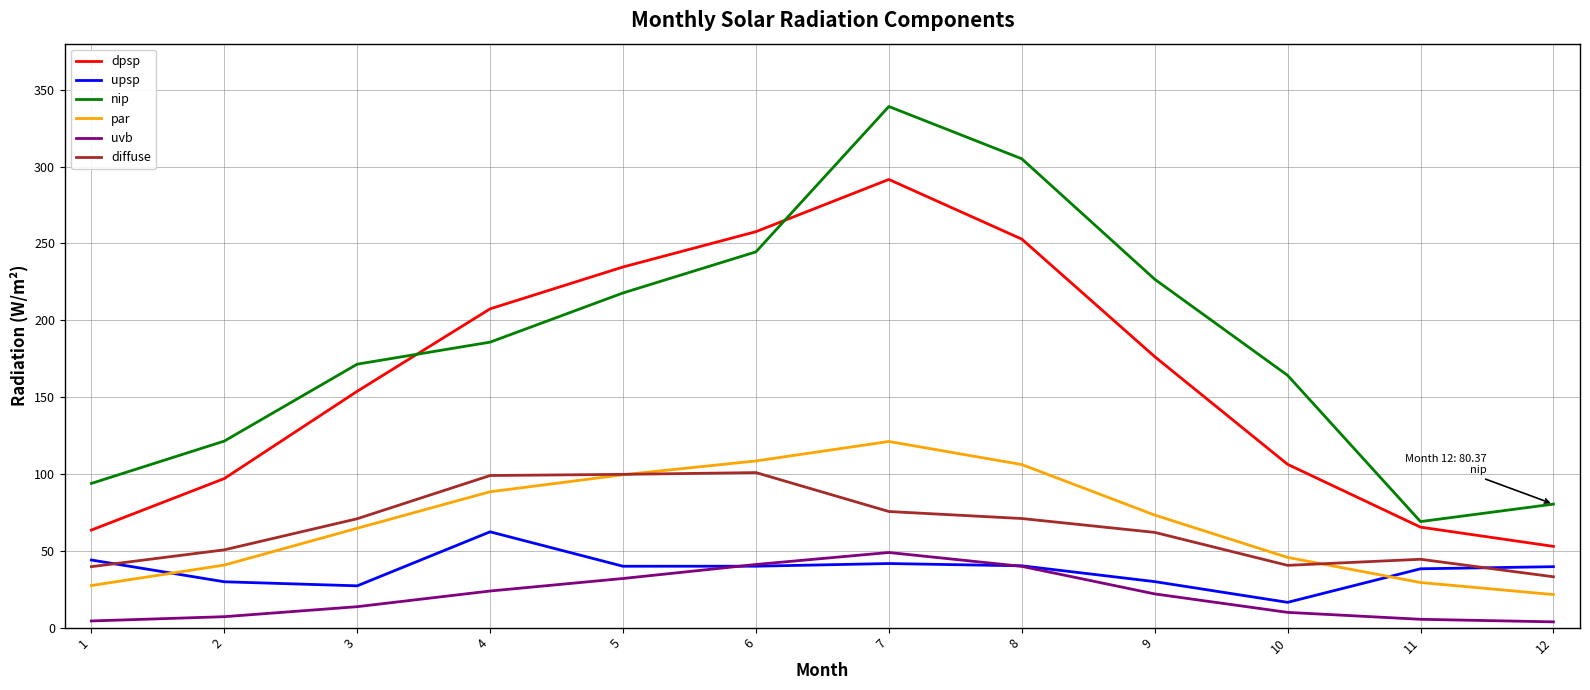

The uvb series shows 20.1 at 8. True or false?

False